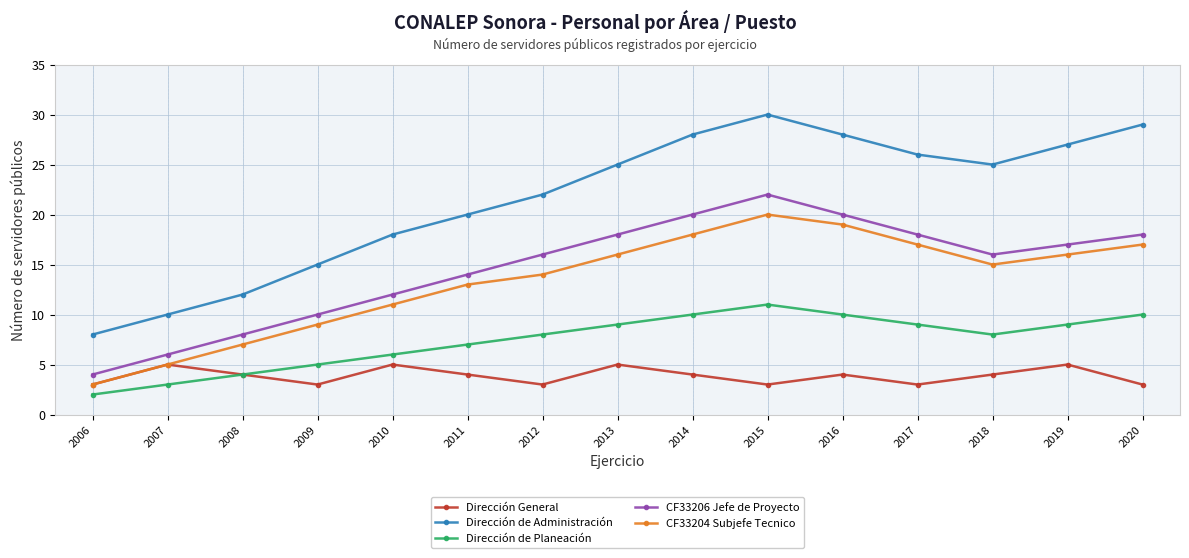

Rank the series by their maximum value, from highest to lowest.

Dirección de Administración, CF33206 Jefe de Proyecto, CF33204 Subjefe Tecnico, Dirección de Planeación, Dirección General